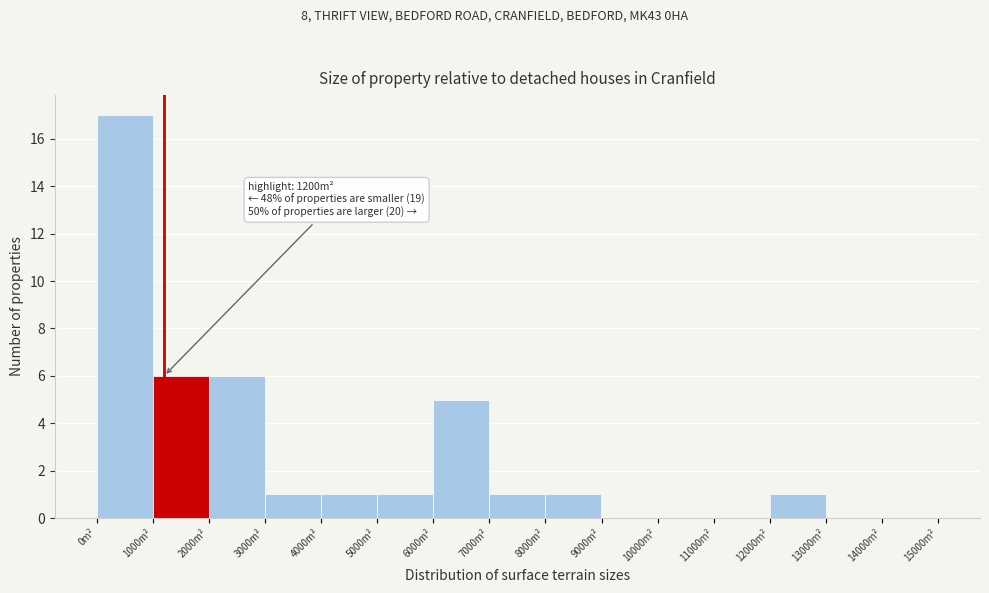

Over which range of the x-axis is the bar tallest?

0 to 1000